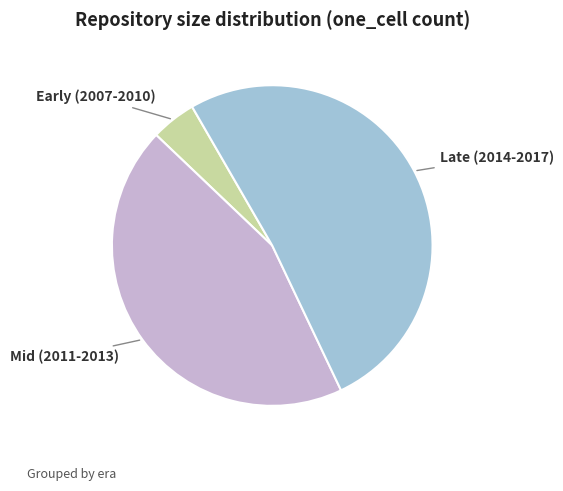

Does any single category account for the majority?

Yes